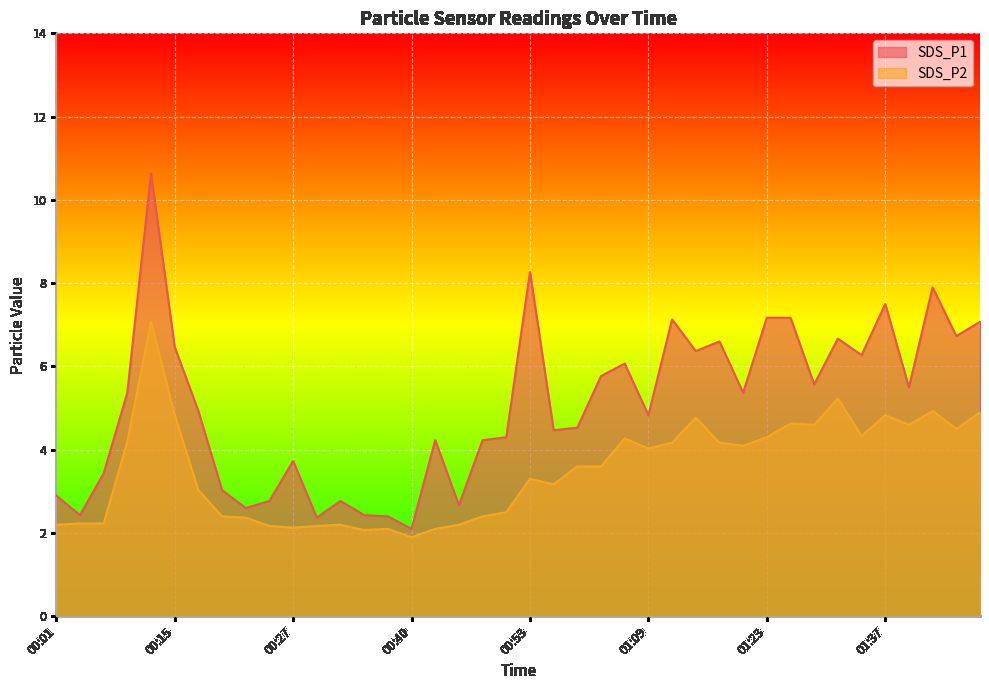

True or false: SDS_P2 and SDS_P1 intersect in this chart.

False